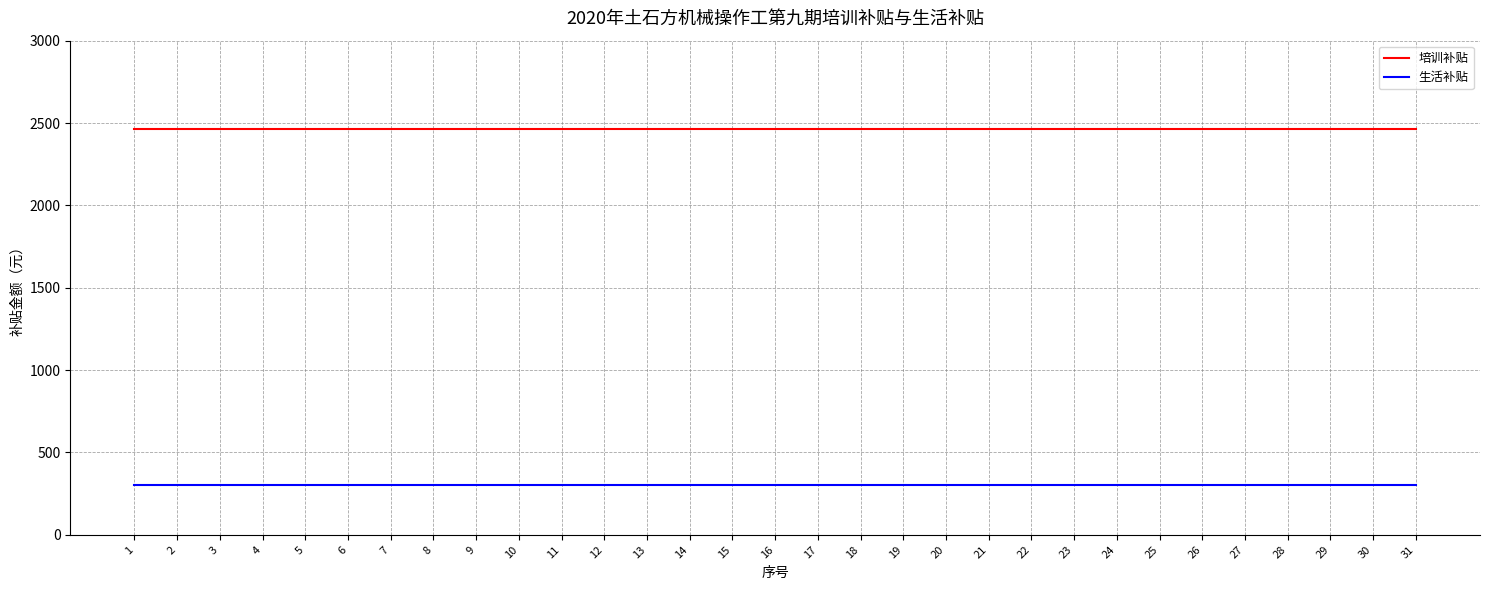

How many lines are shown in the chart?

2